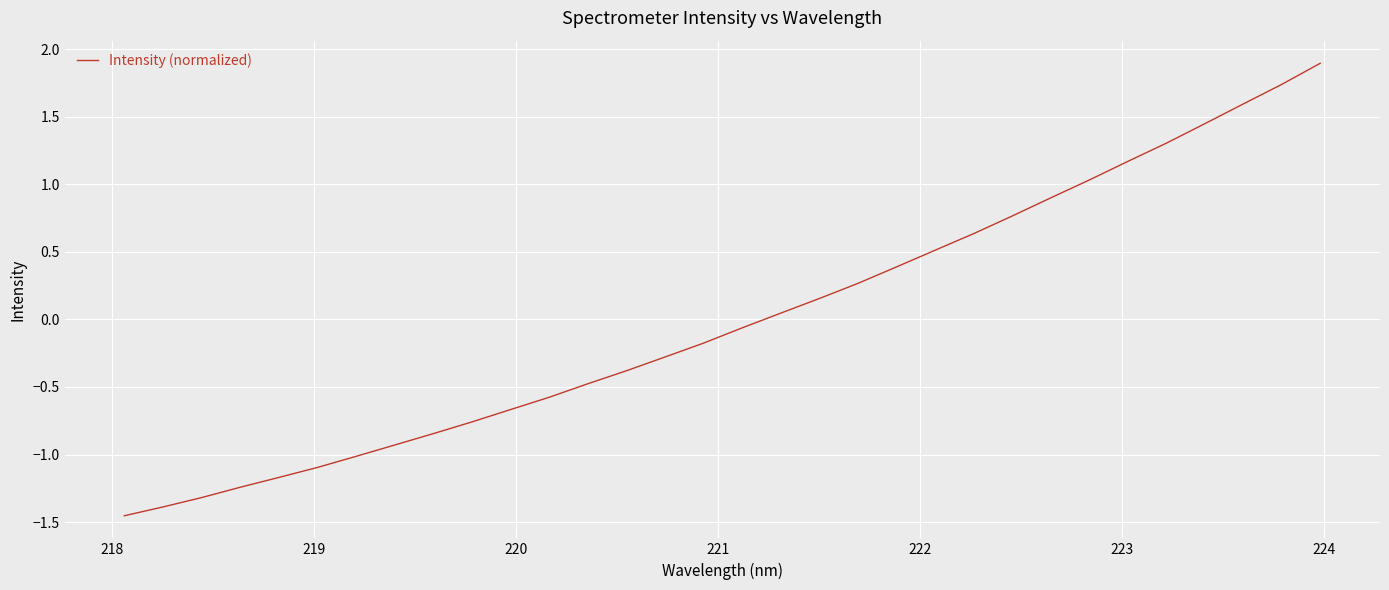

What is the greatest value displayed?

1.9